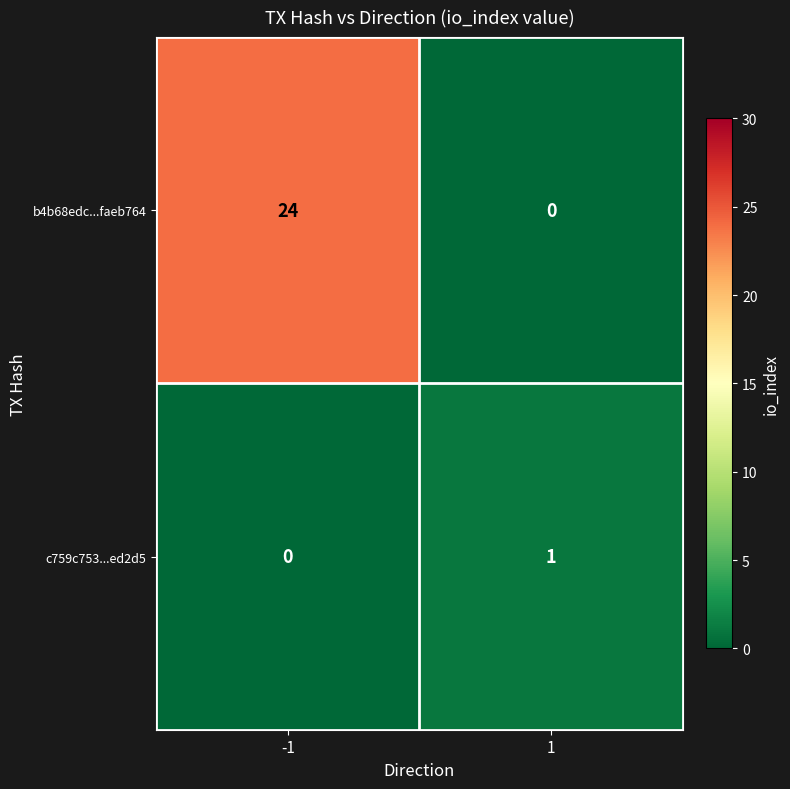

What is the sum of all b4b68edc...faeb764 values?

24